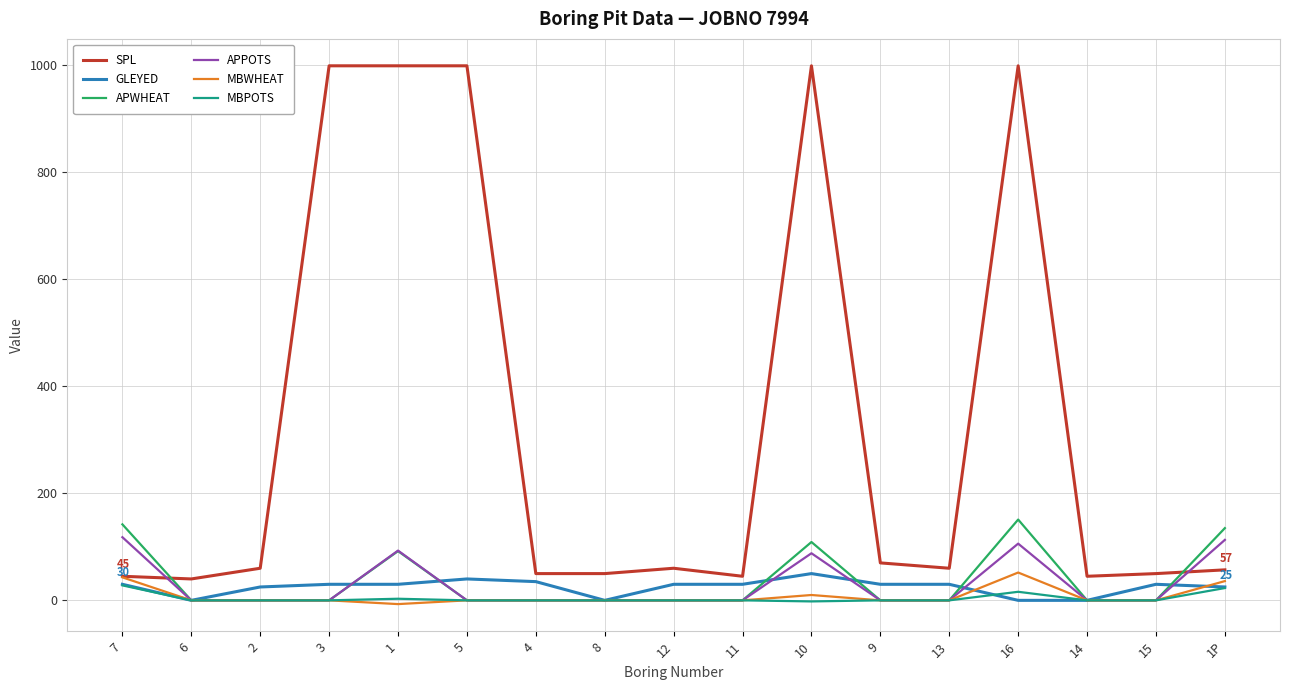

What is the highest value of the APWHEAT series?

151